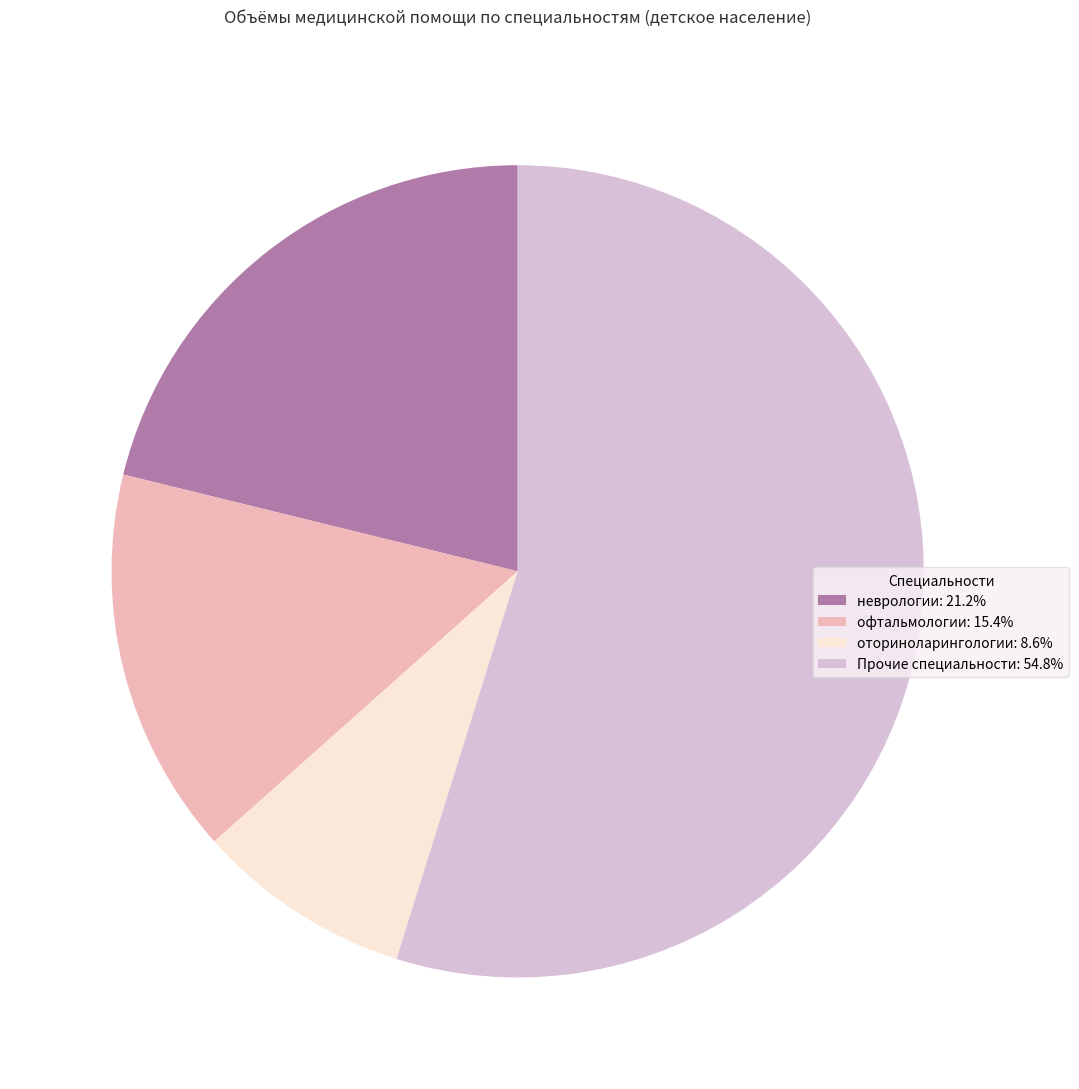

What is the ratio of the value at неврологии: 21.2% to the value at оториноларингологии: 8.6%?

2.5